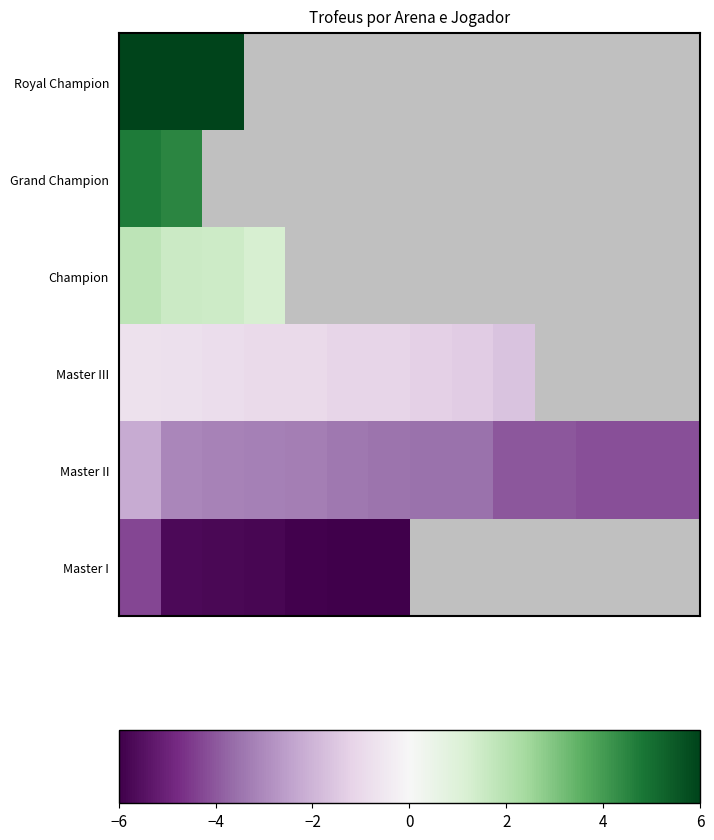

How many values in Champion are above zero?

4